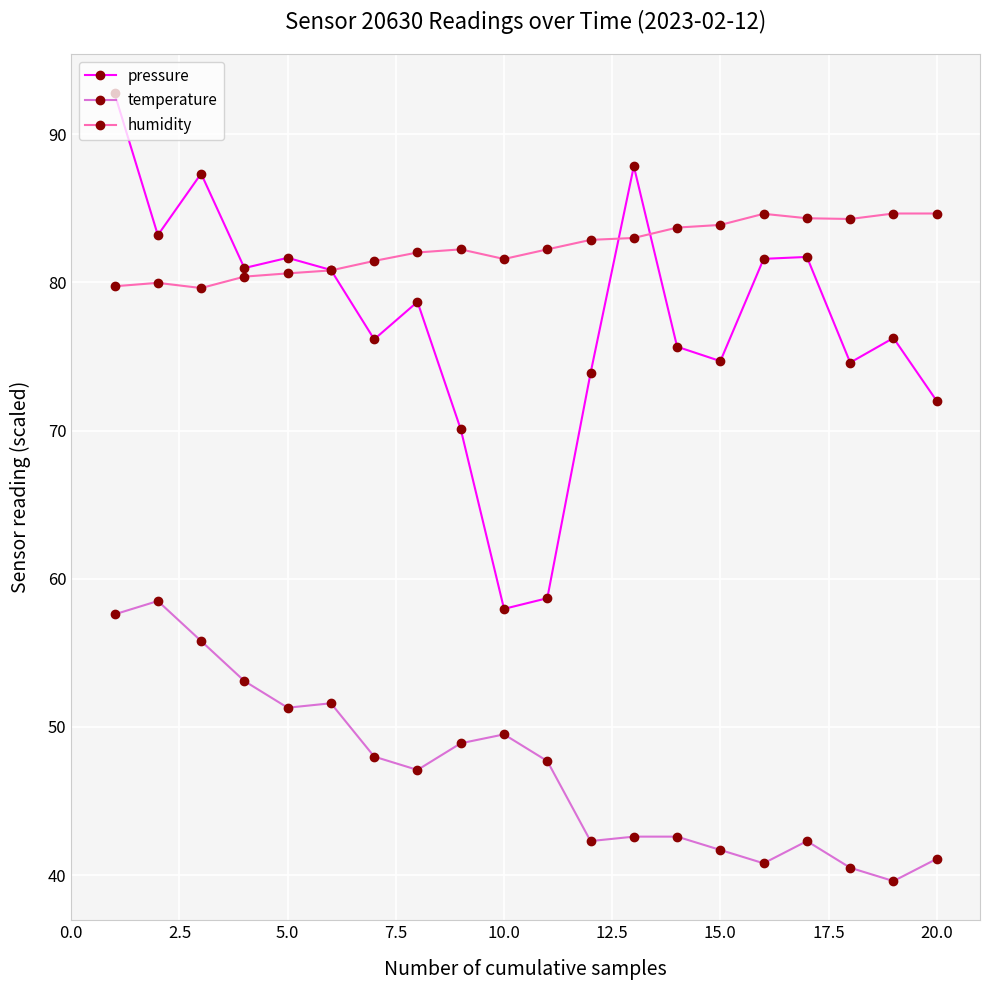

True or false: pressure has more than 0 interior local peaks.

True